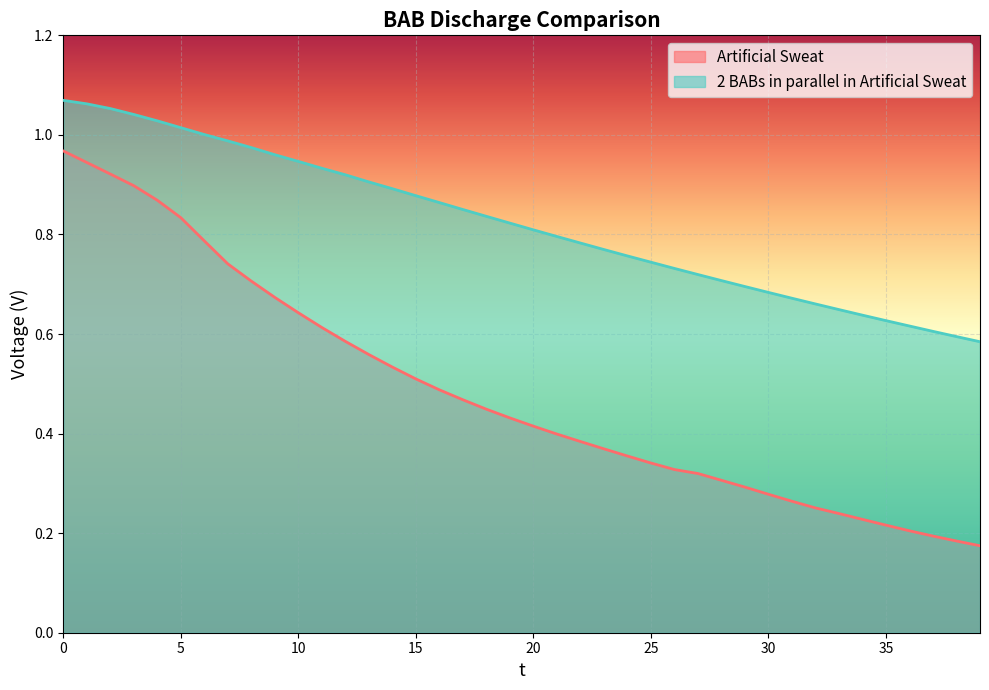

Which series has the largest total across all categories?

2 BABs in parallel in Artificial Sweat